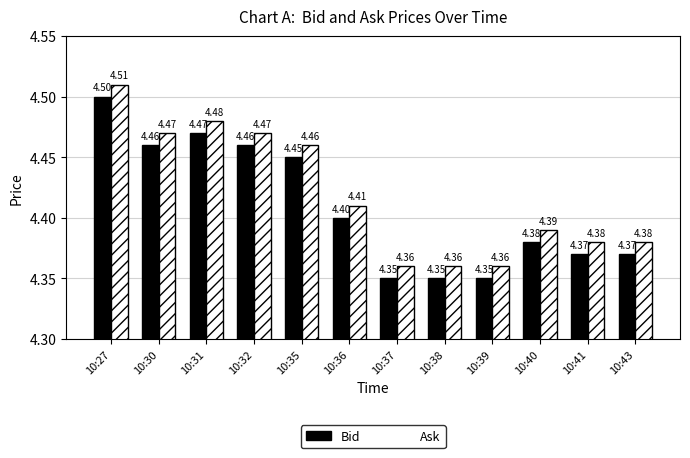

What is the sum of all Ask values?

53.0